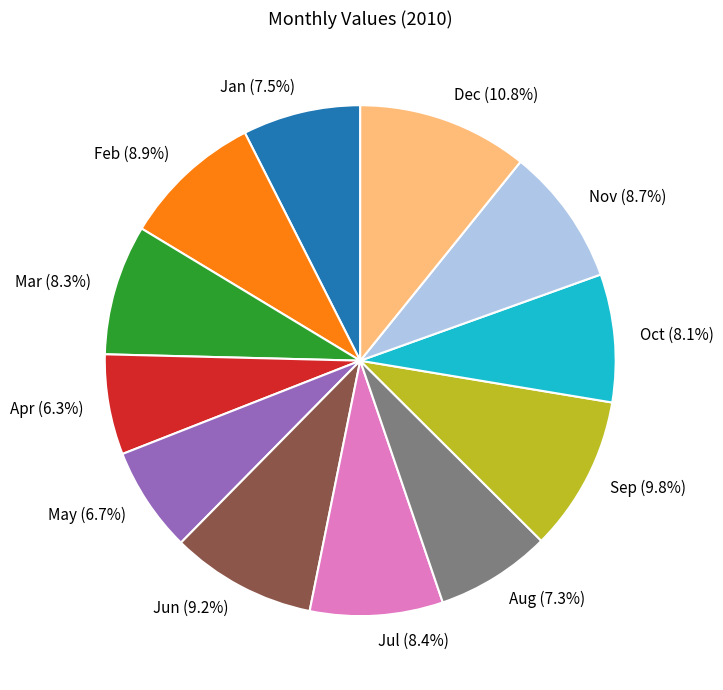

Which category has the biggest portion of the pie?

Dec